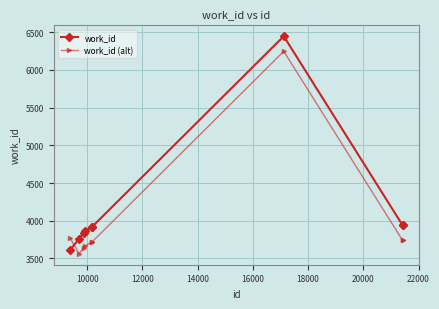

True or false: work_id (alt) has more than 0 points higher than both neighbors.

True